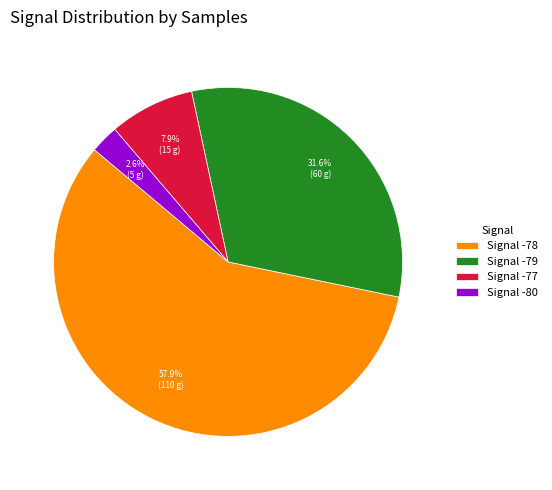

Is there a majority slice in this chart?

Yes